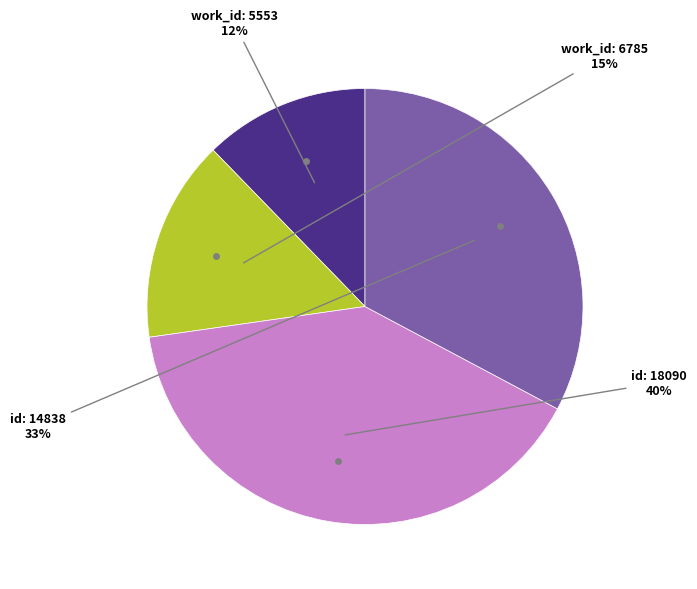

Does any single category account for the majority?

No